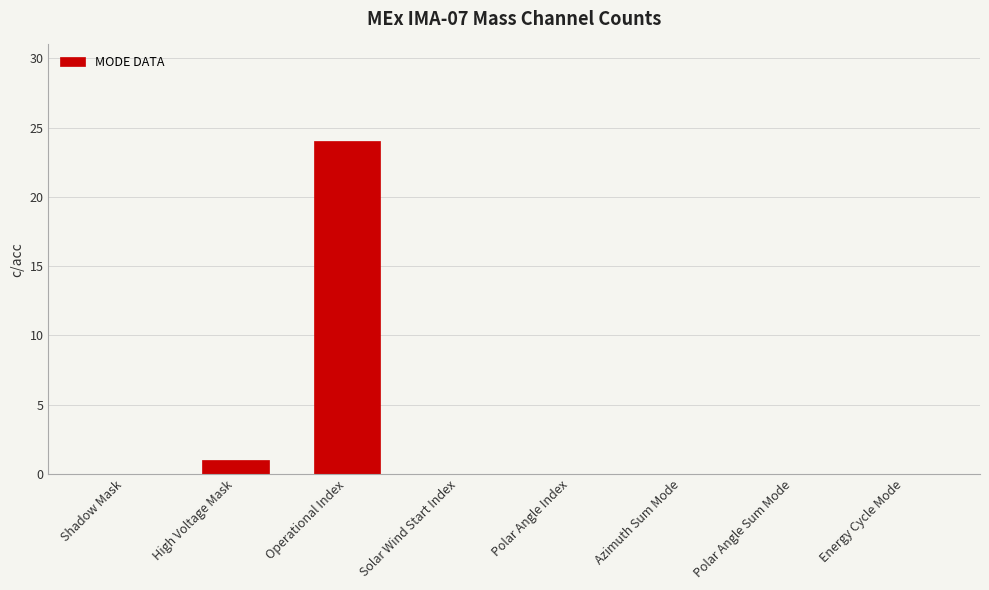

What is the maximum value shown in the chart?

24